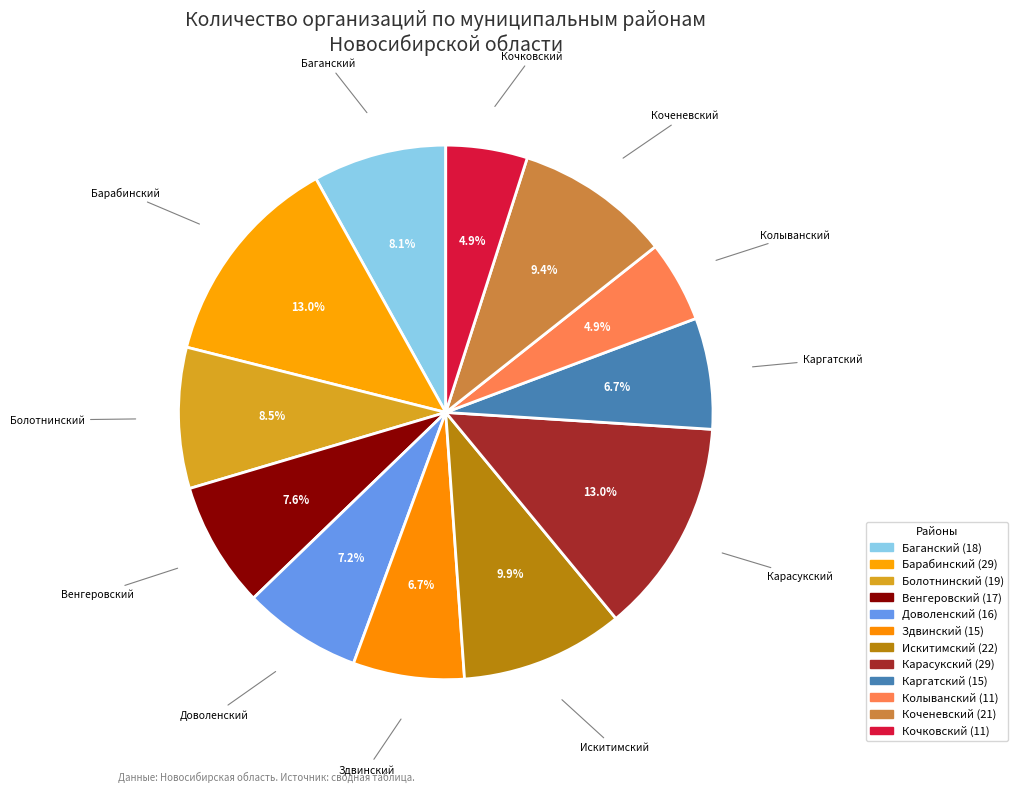

Is there a majority slice in this chart?

No